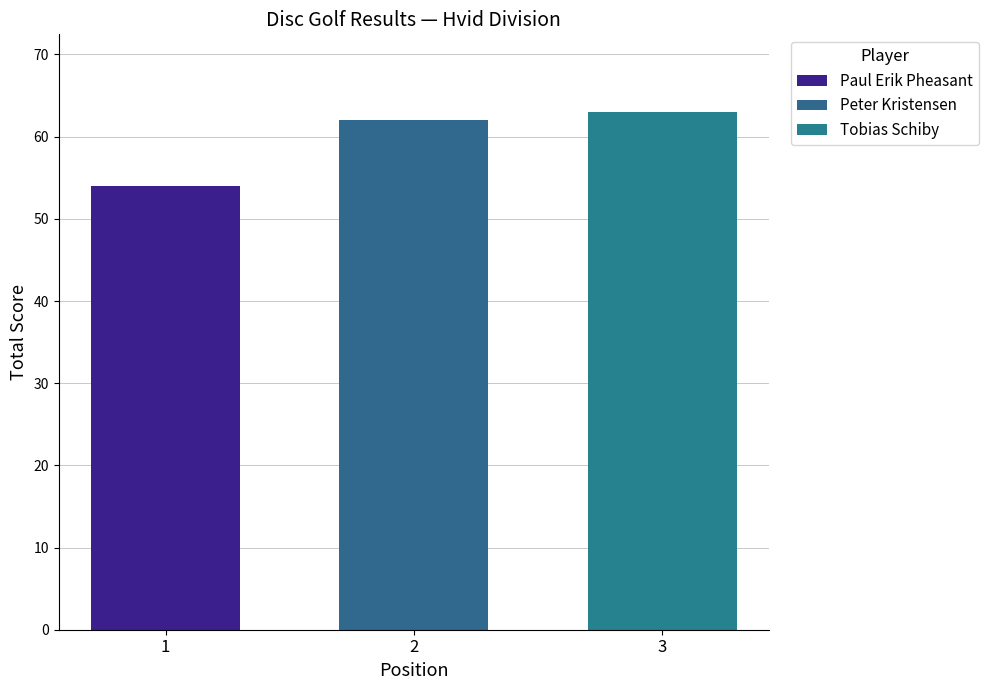

Reading left to right, extract all data points from this chart.

1=54	2=62	3=63